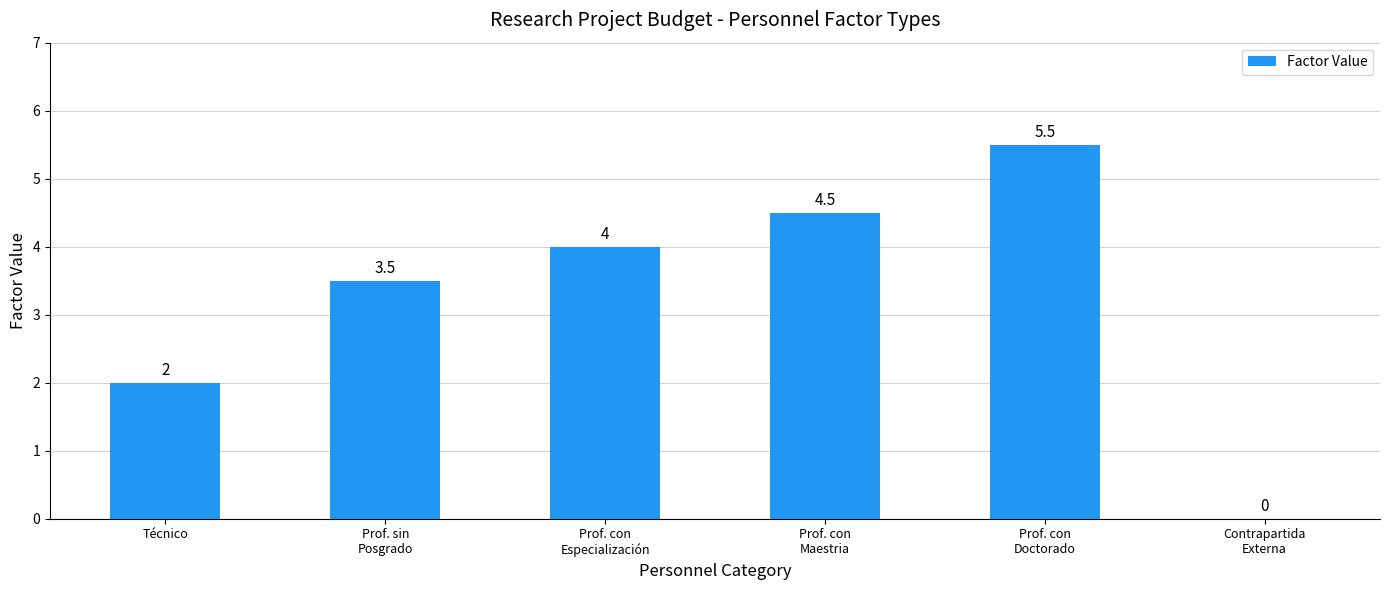

Where is the data nearest to the value 2?

Técnico